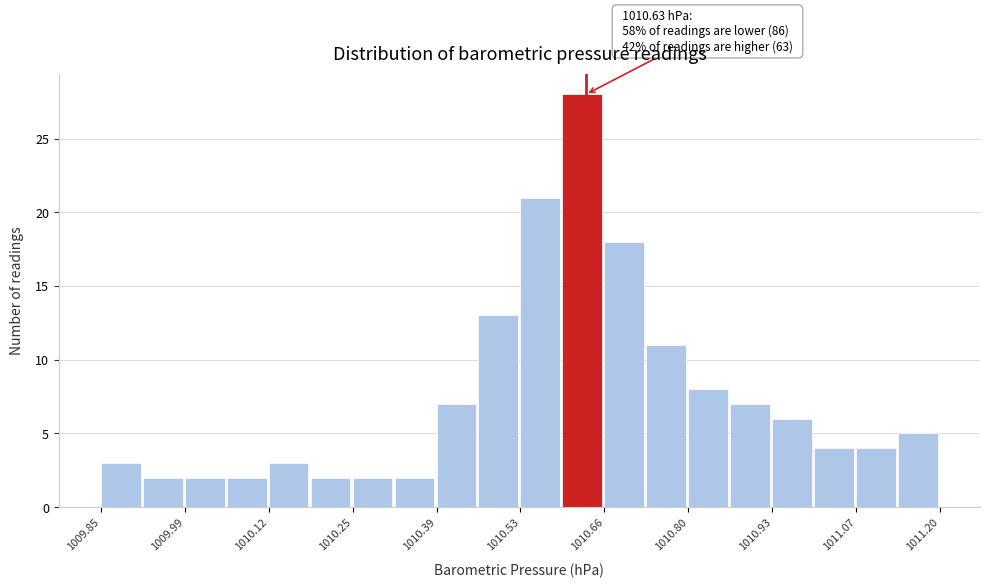

Around what value on the x-axis is the tallest bar? Give the approximate position of its centre, as read against the axis.

1010.62